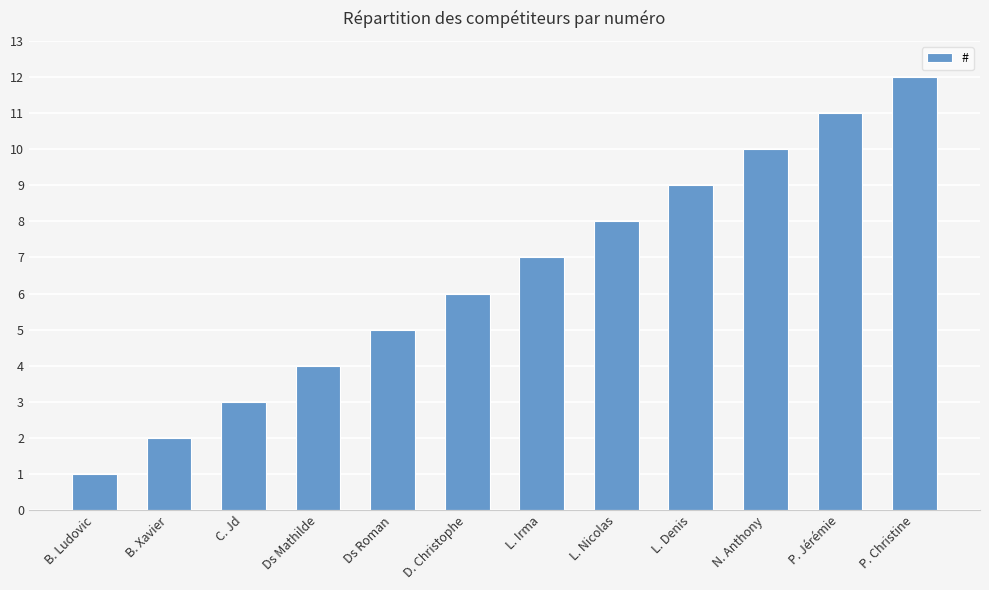

What is the change in value from B. Ludovic to L. Nicolas?

+7